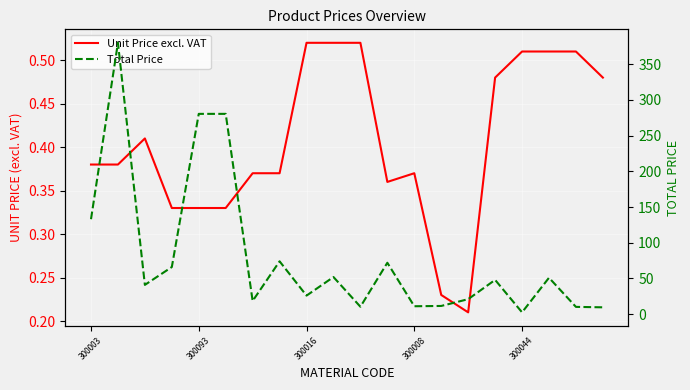

List the series in order of their peak value, lowest first.

Unit Price excl. VAT, Total Price